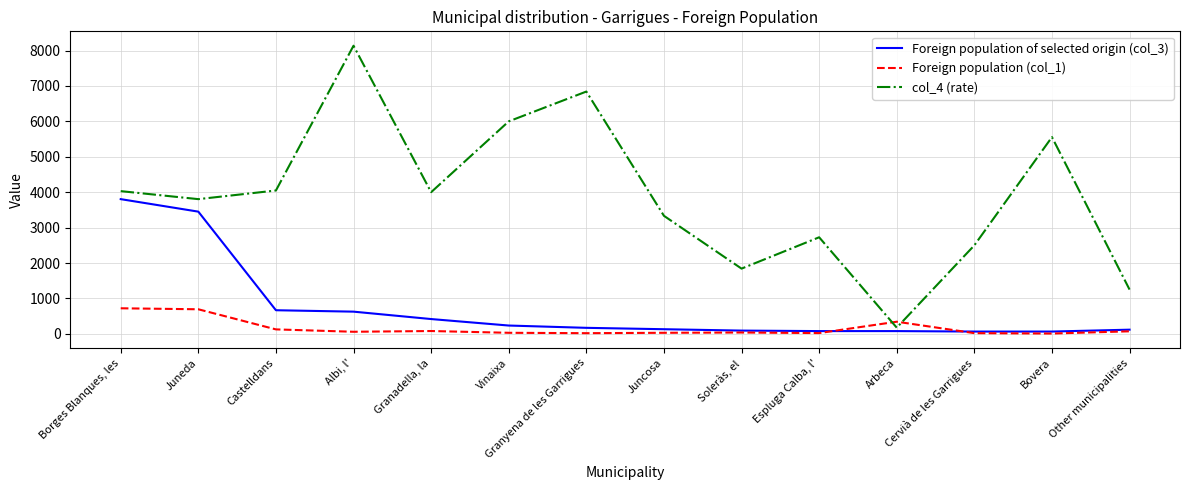

True or false: col_4 (rate) has more than 2 interior local peaks.

True